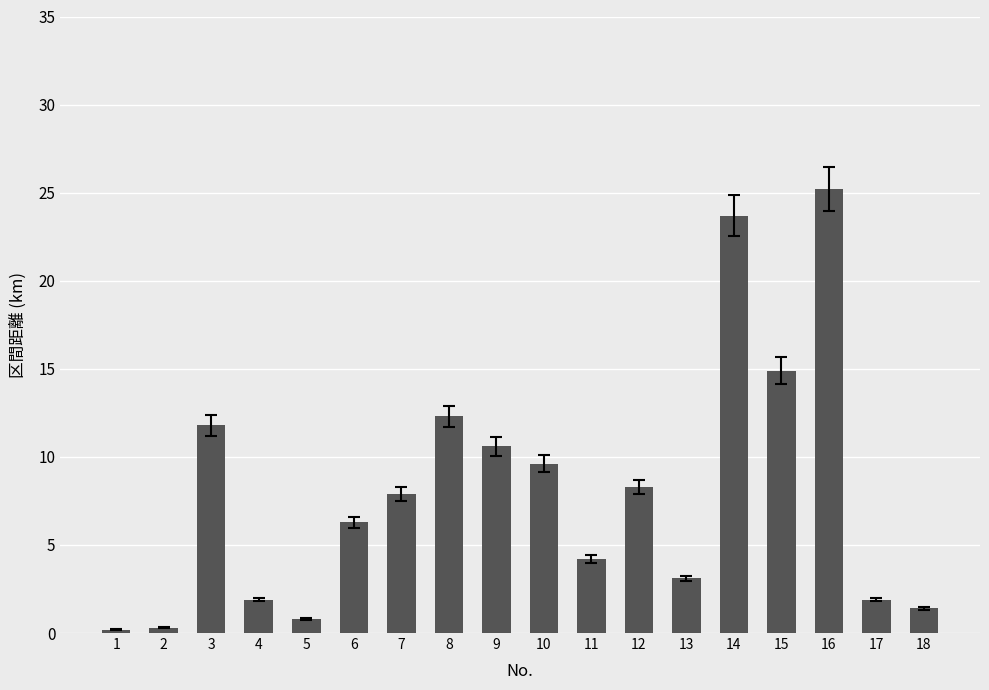

What is the ratio of the value at 3 to the value at 6?

1.9